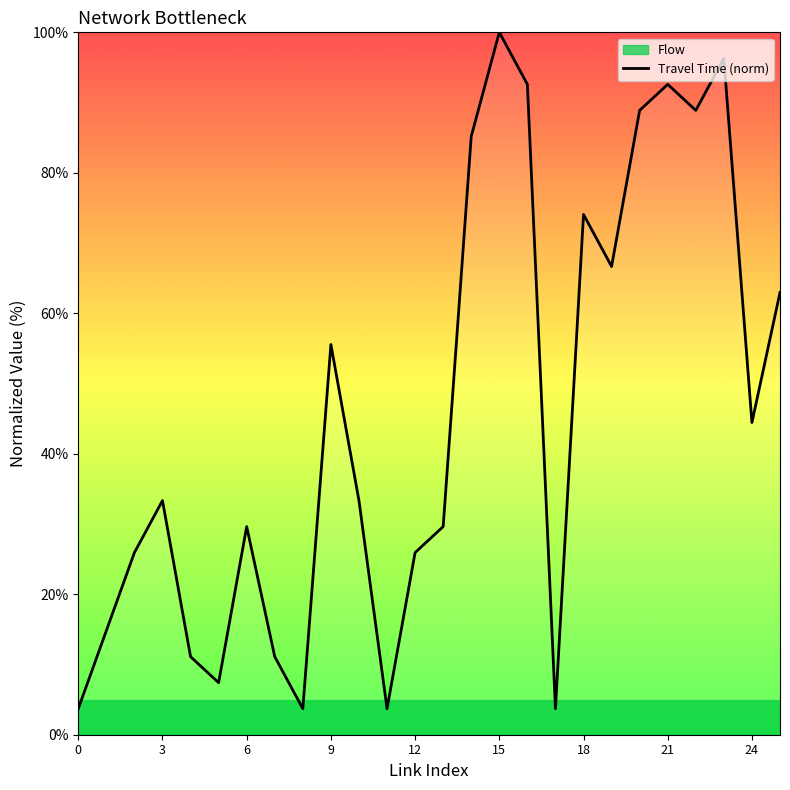

How many values are below 33?

12